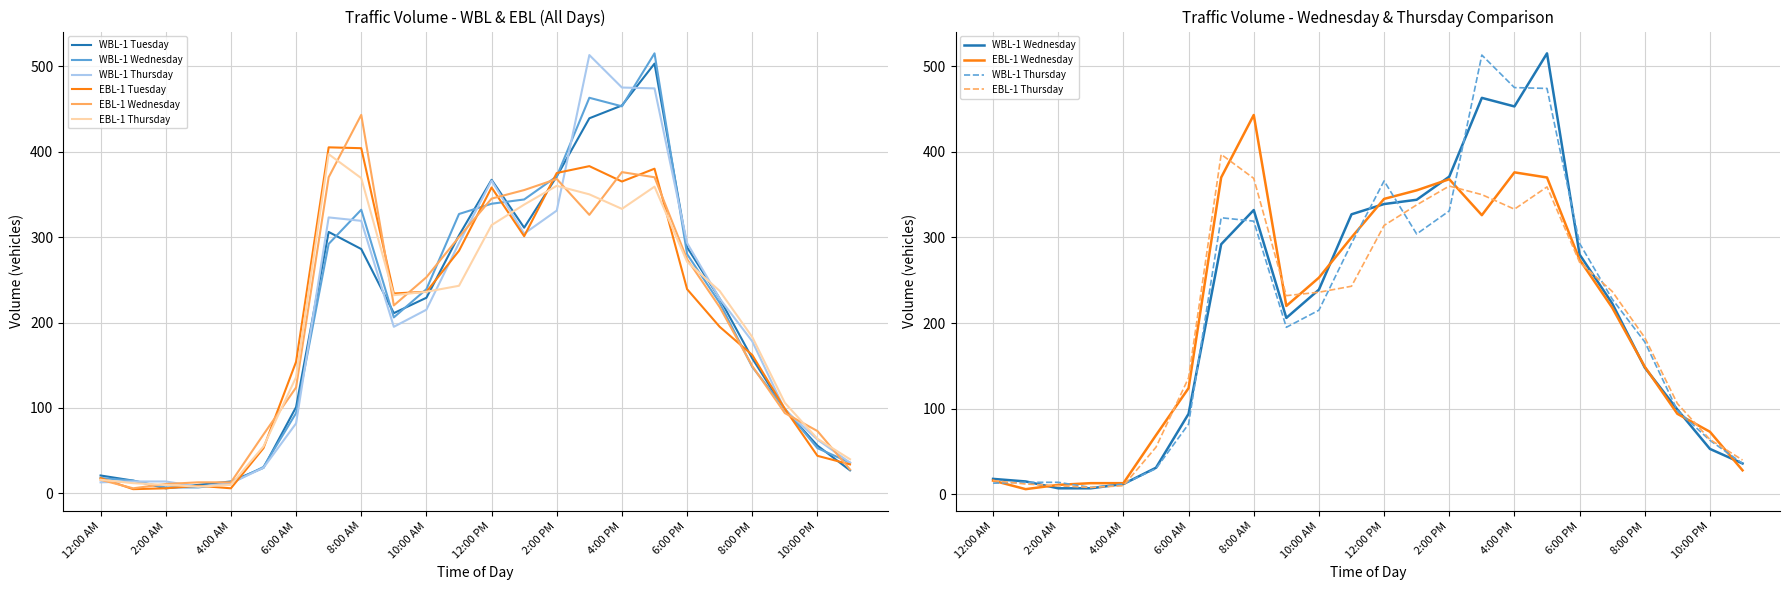

At which category does the chart reach its minimum across all series?

2:00 AM